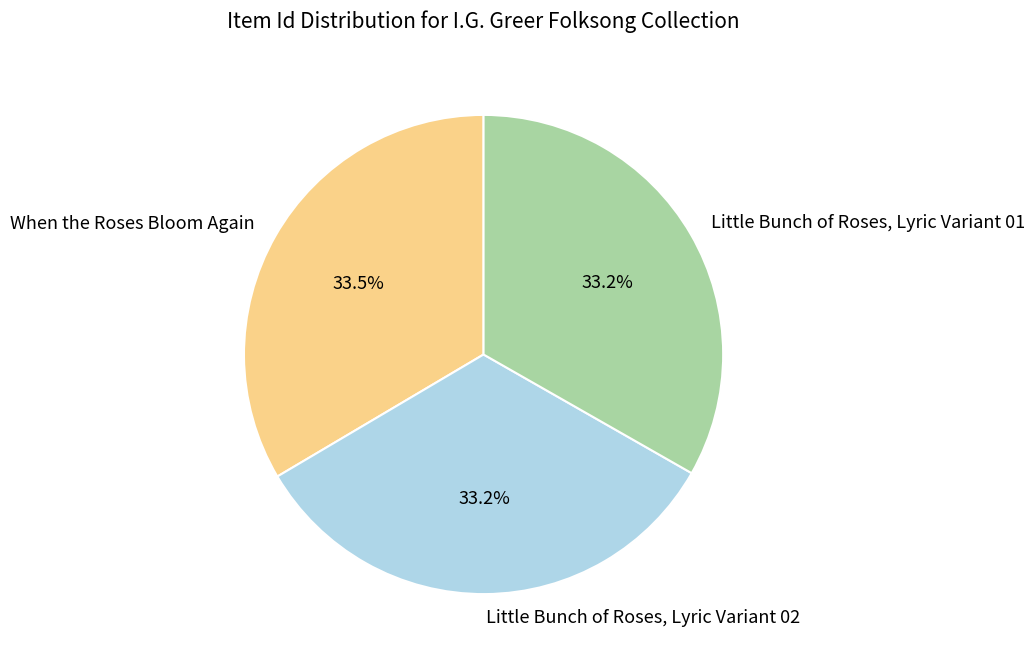

What is the ratio of the value at Little Bunch of Roses, Lyric Variant 01 to the value at When the Roses Bloom Again?

1.0